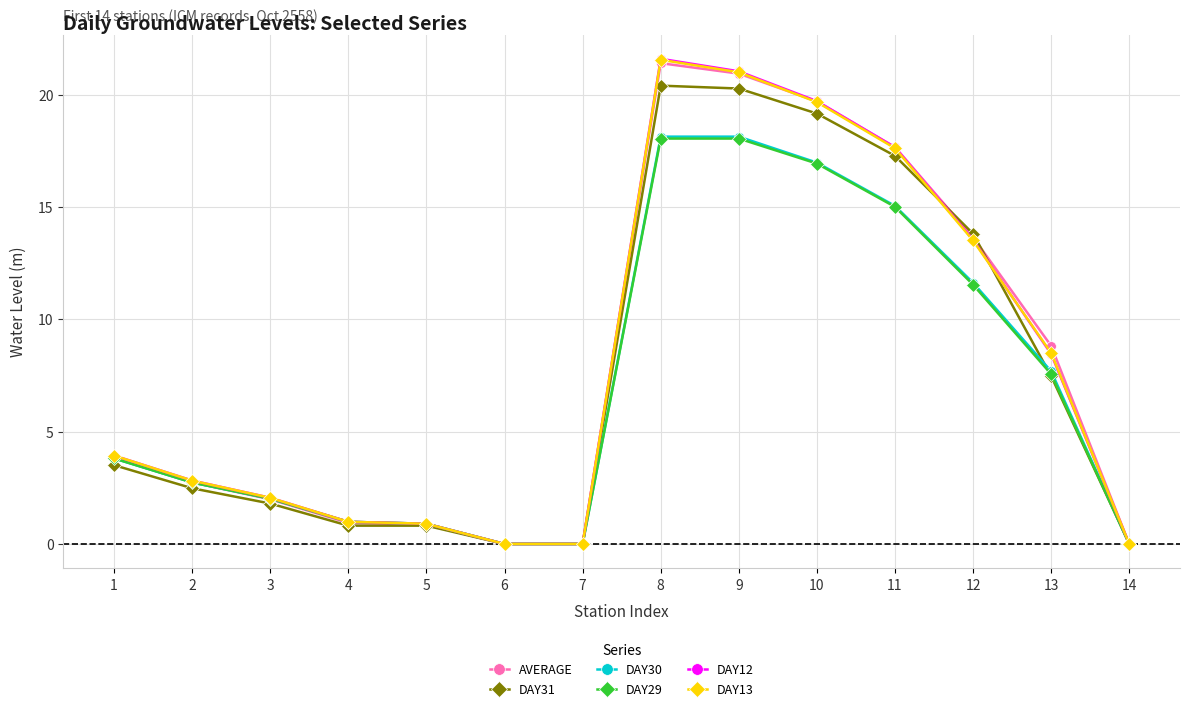

What is the value of the DAY29 point at the 12th from the left?

11.5